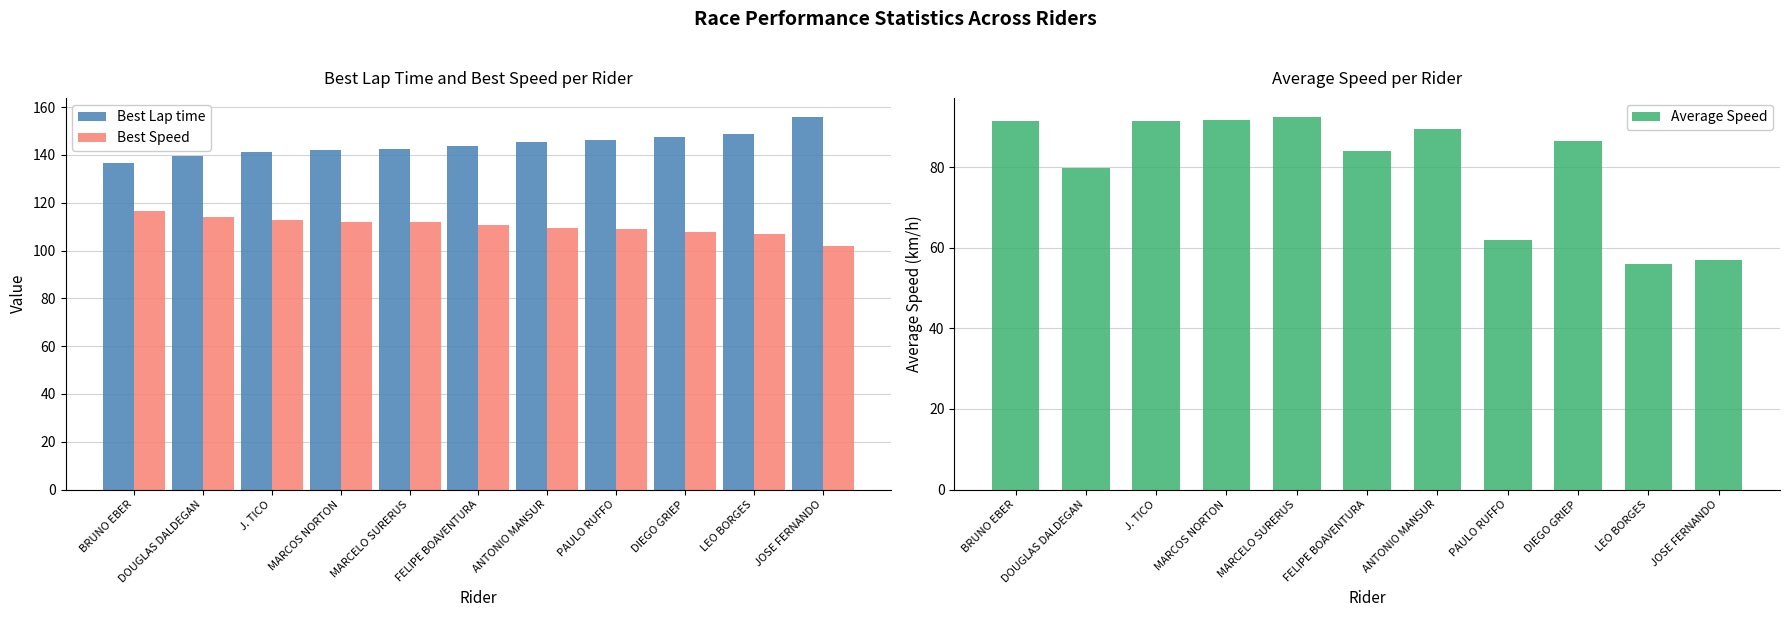

Between FELIPE BOAVENTURA and DIEGO GRIEP, which series saw the biggest shift?

Best Lap time